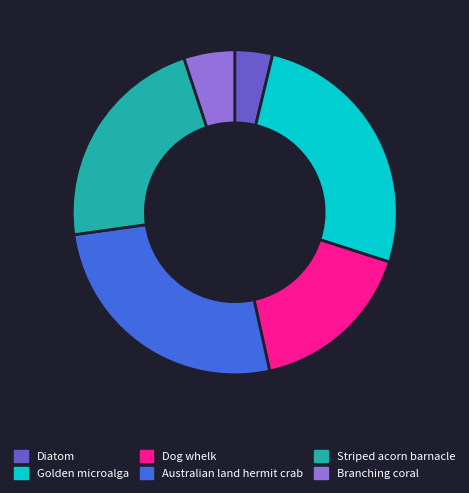

Does any single category account for the majority?

No